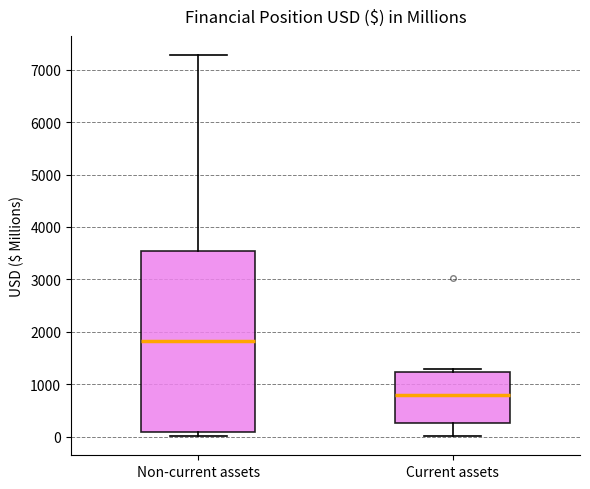

Reading left to right, transcribe this box plot: for each box, give where its median line is, the range the box spans, and where its two whiskers end, as read against the y-axis. The values are not printed on the chart, so give them approximately, as read against the axis.

Non-current assets: median 1800, box 100 to 3500, whiskers 0 to 7300
Current assets: median 800, box 300 to 1200, whiskers 0 to 1300